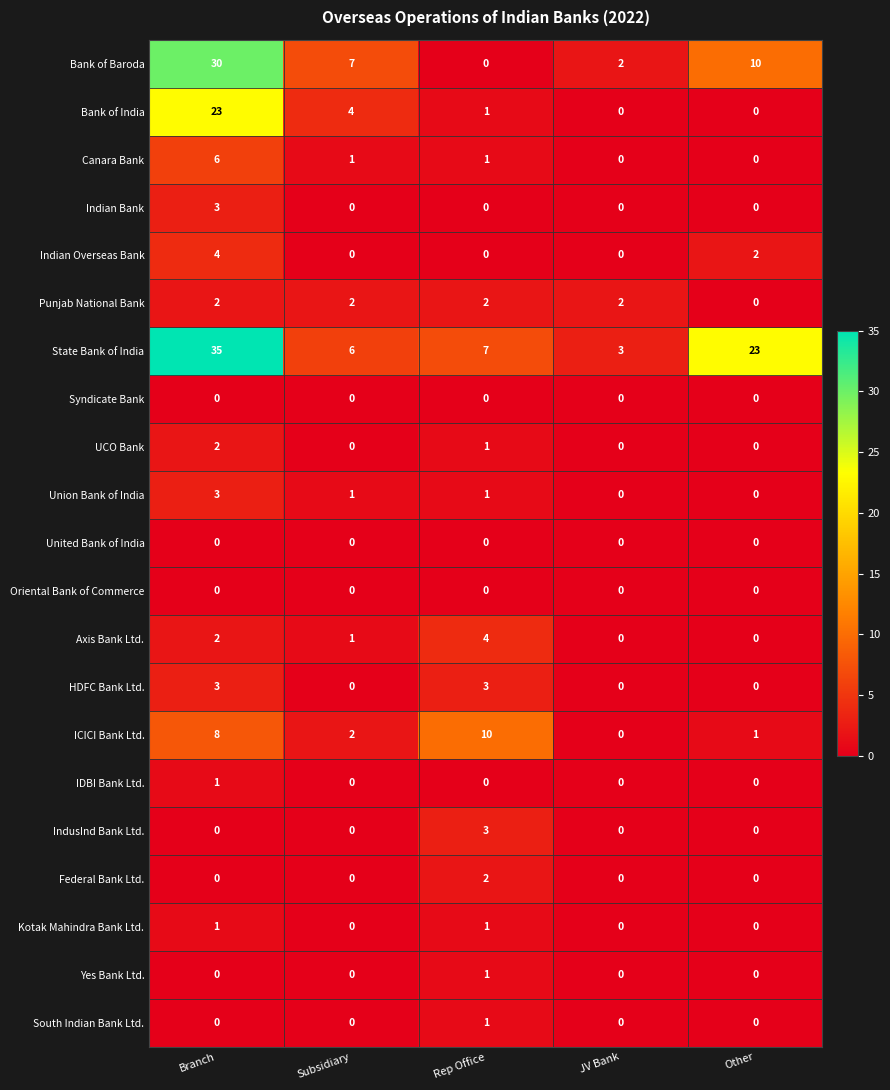

Which series has the widest spread of values?

State Bank of India